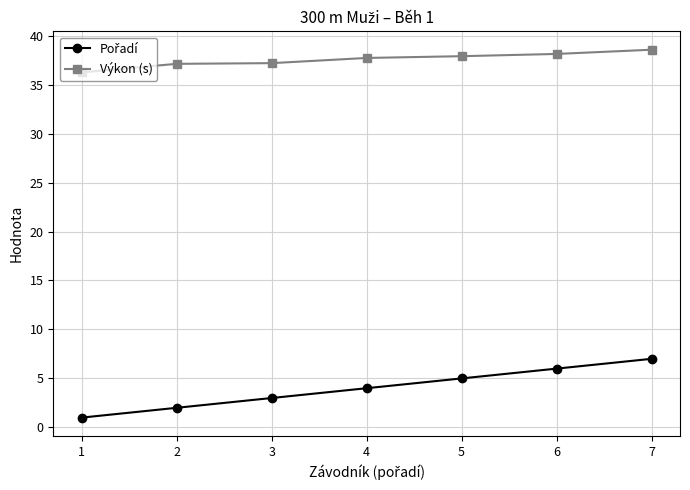

What is the total value across all series at 4?

41.7